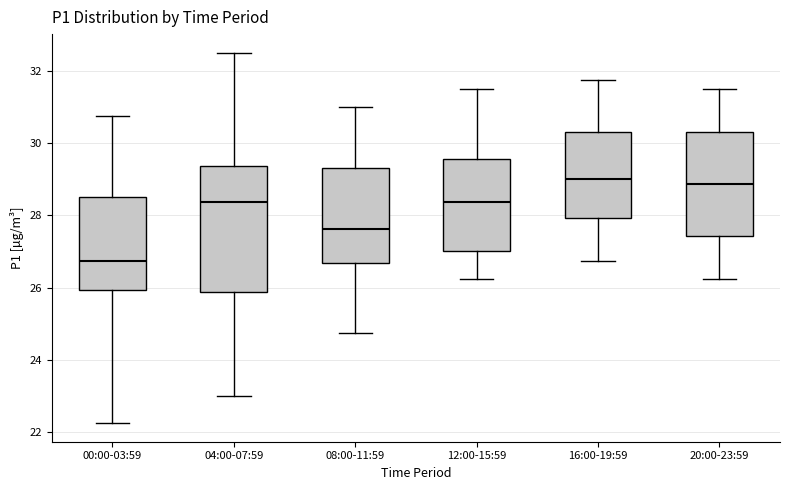

Reading left to right, read every box against the y-axis: the position of its median line, the range the box covers, and the ends of its whiskers. The values are not printed on the chart, so give them approximately, as read against the axis.

00:00-03:59: median 26.8, box 26.0 to 28.6, whiskers 22.2 to 30.8
04:00-07:59: median 28.4, box 25.8 to 29.4, whiskers 23.0 to 32.6
08:00-11:59: median 27.6, box 26.6 to 29.4, whiskers 24.8 to 31.0
12:00-15:59: median 28.4, box 27.0 to 29.6, whiskers 26.2 to 31.6
16:00-19:59: median 29.0, box 28.0 to 30.4, whiskers 26.8 to 31.8
20:00-23:59: median 28.8, box 27.4 to 30.4, whiskers 26.2 to 31.6